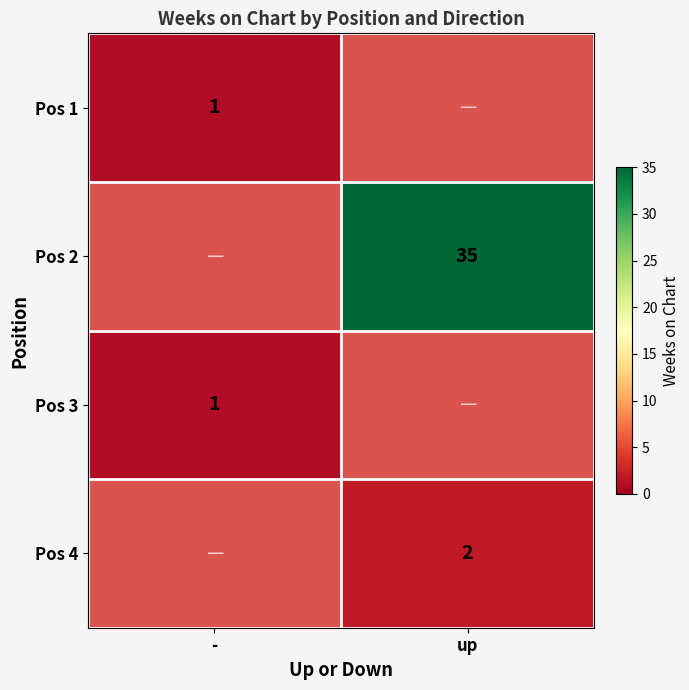

True or false: Pos 4 has a value of 2 at up.

True